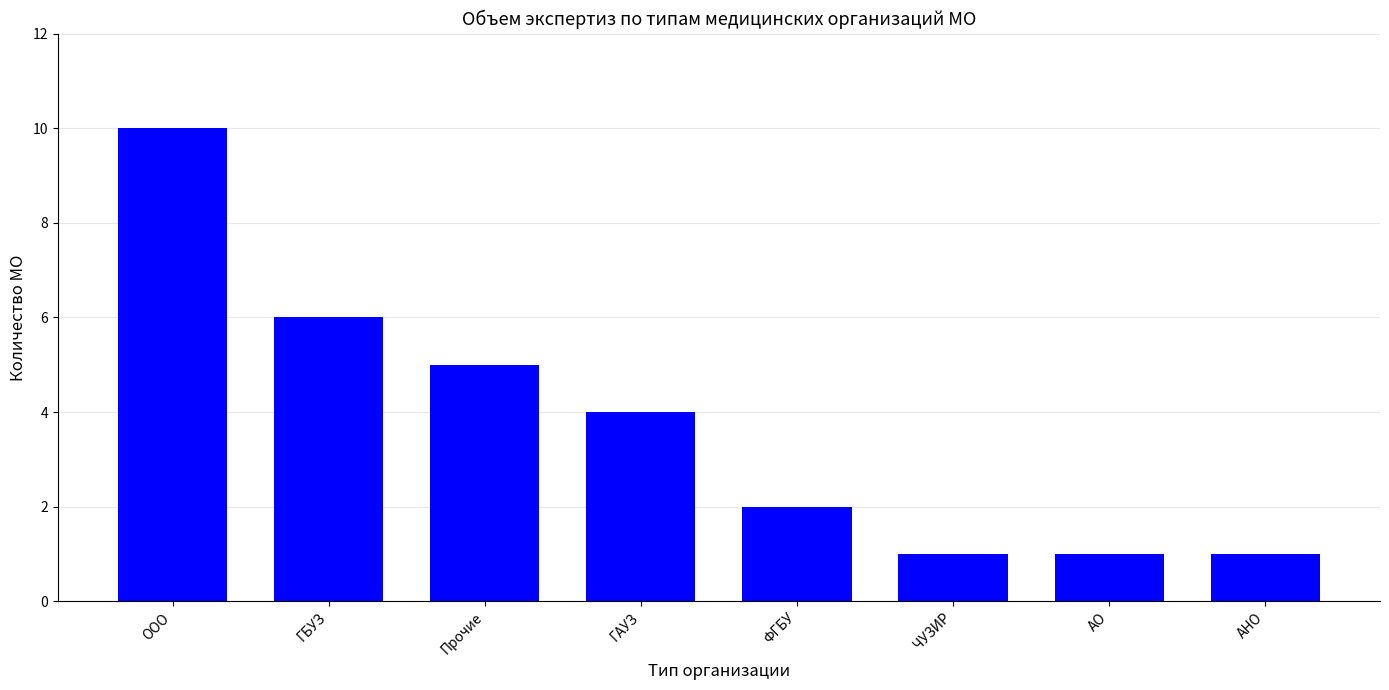

What is the greatest value displayed?

10